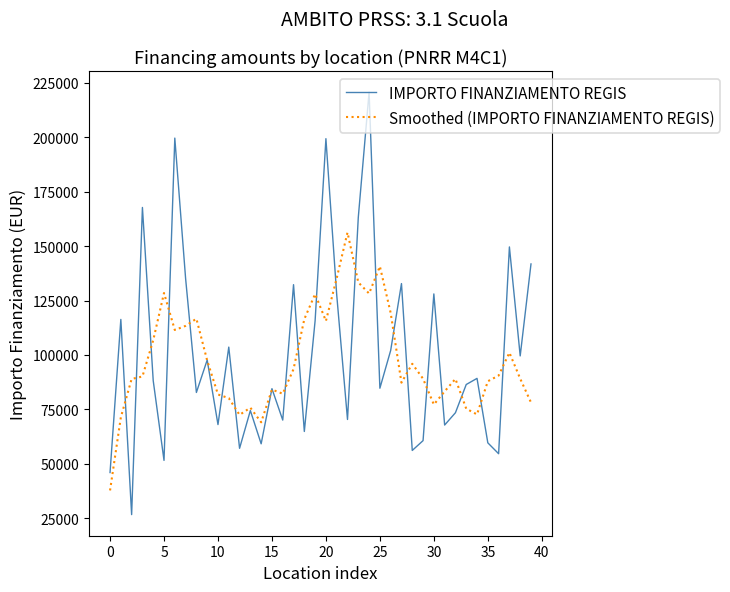

List the series in order of their peak value, lowest first.

Smoothed (IMPORTO FINANZIAMENTO REGIS), IMPORTO FINANZIAMENTO REGIS